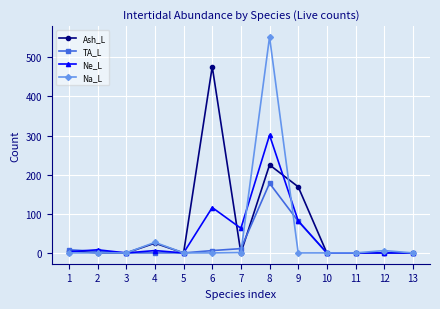

Which series has the largest range (max minus min)?

Na_L